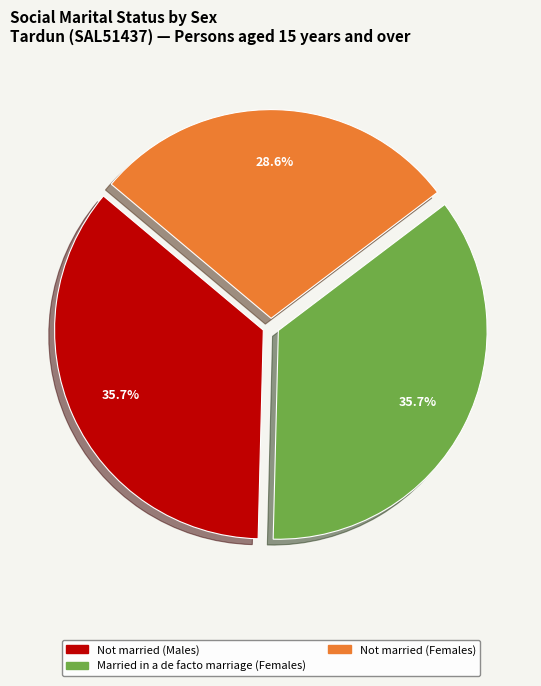

Does Not married (Males) account for over 50% of the chart?

No